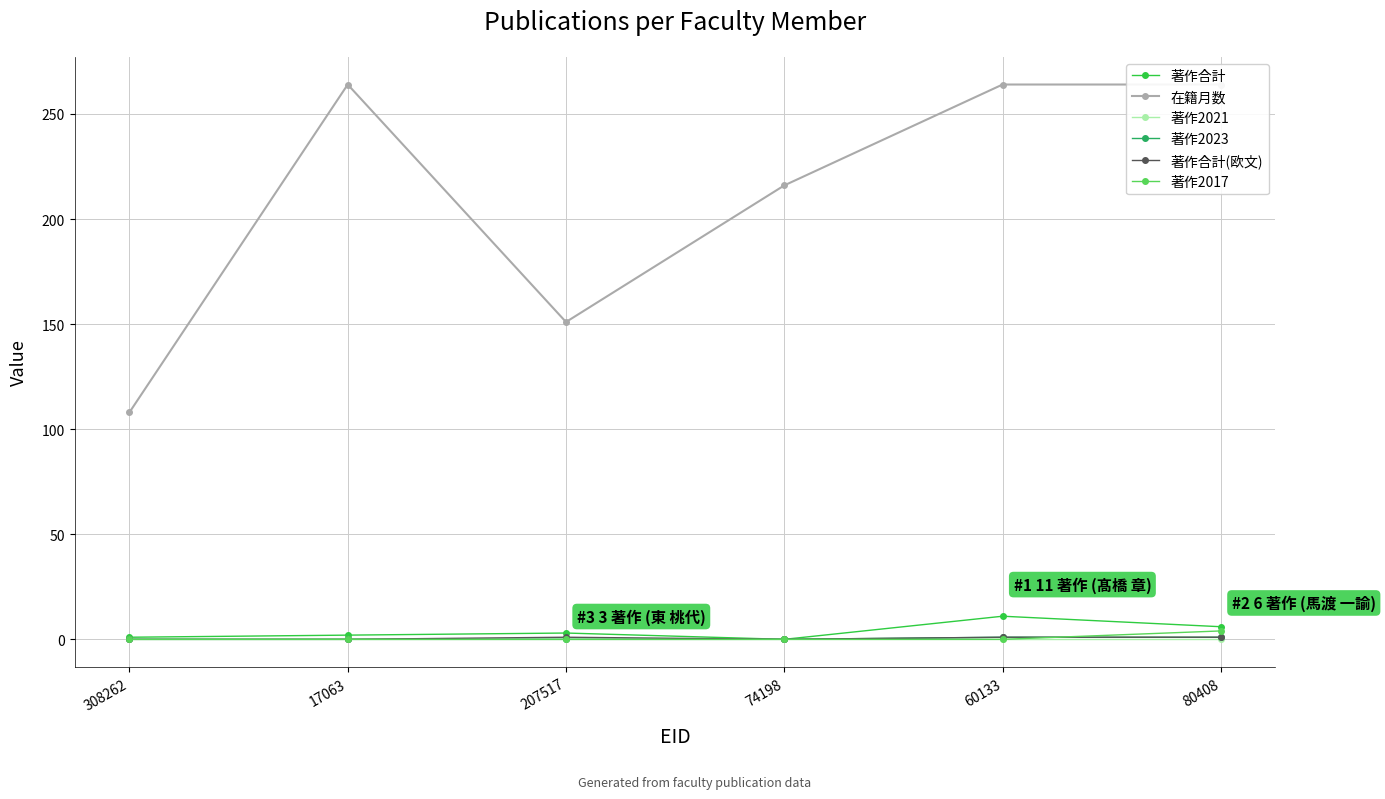

Which category has the highest value across all series?

17063